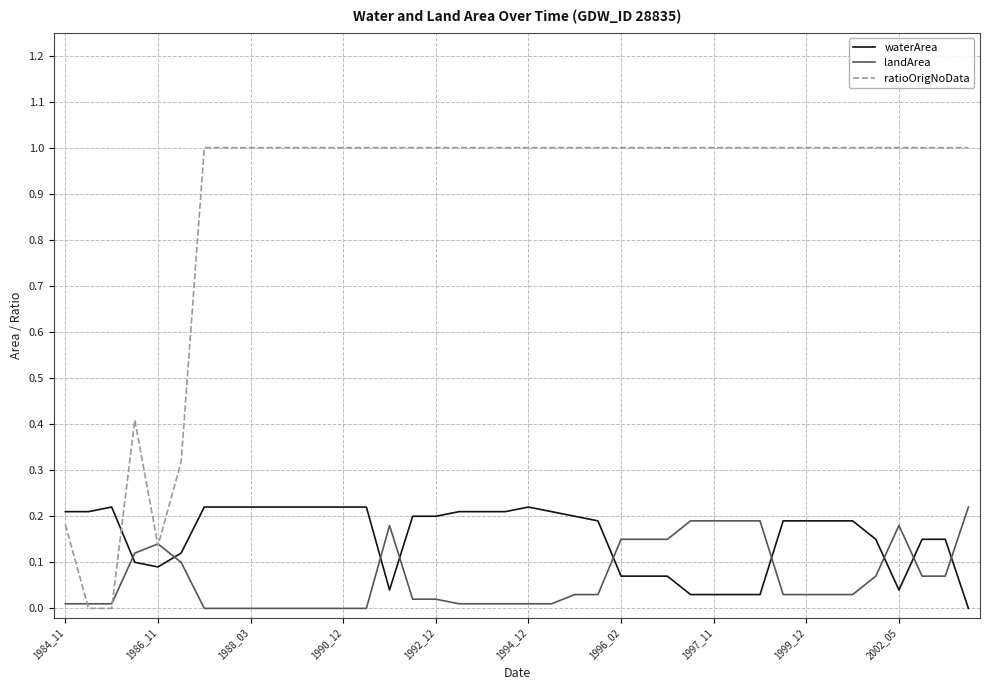

How many intersections are there between waterArea and landArea?

9